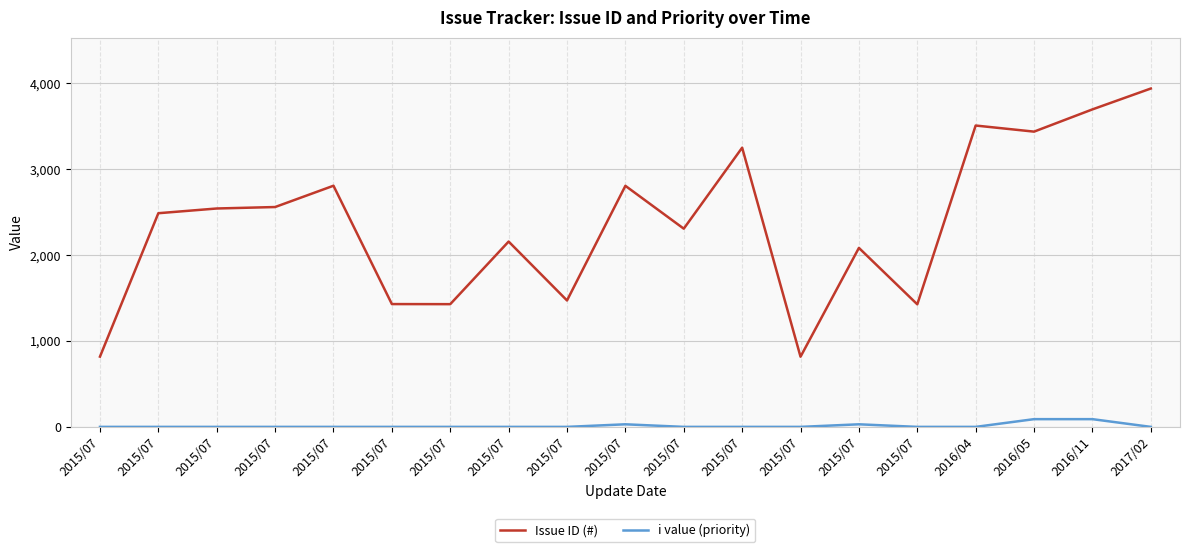

What are all the series names shown in the legend?

Issue ID (#), i value (priority)